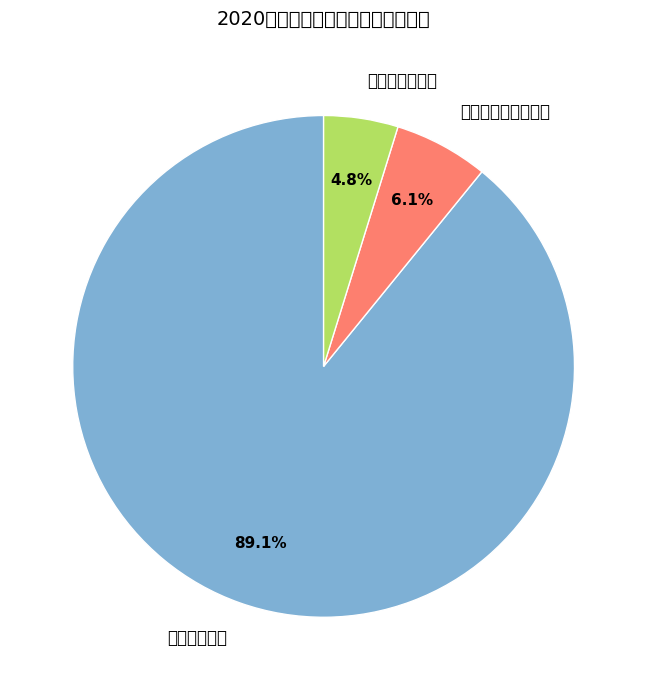

Which category has the smallest portion of the pie?

商品和服务支出